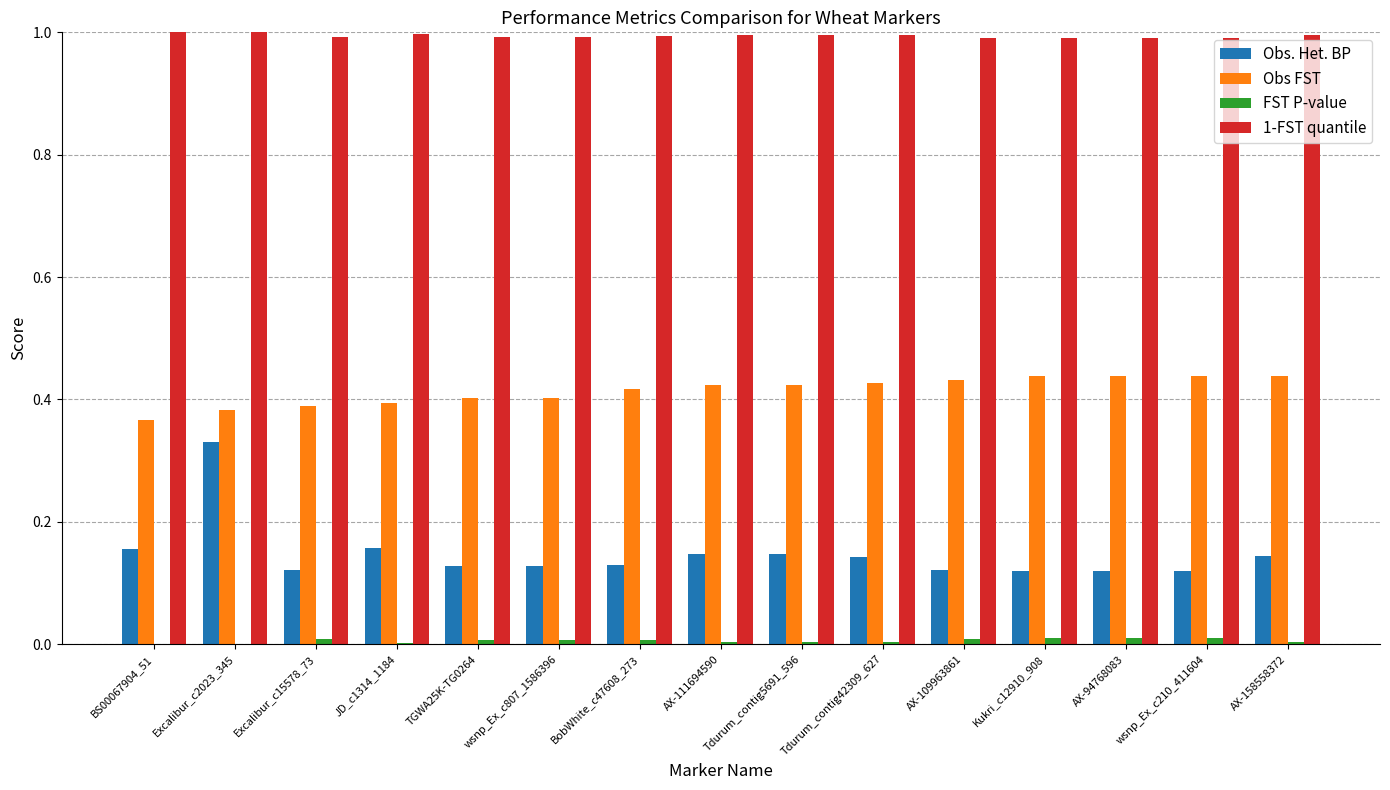

How many groups of bars are there?

15